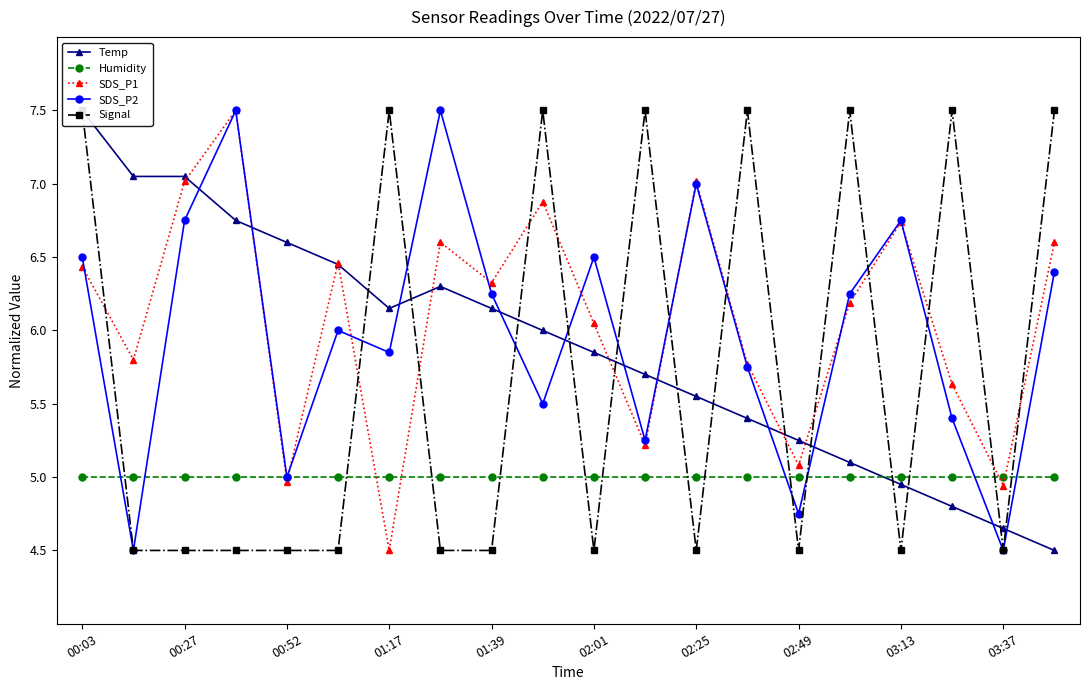

What is the difference between the maximum and minimum values in the Temp series?

3.0